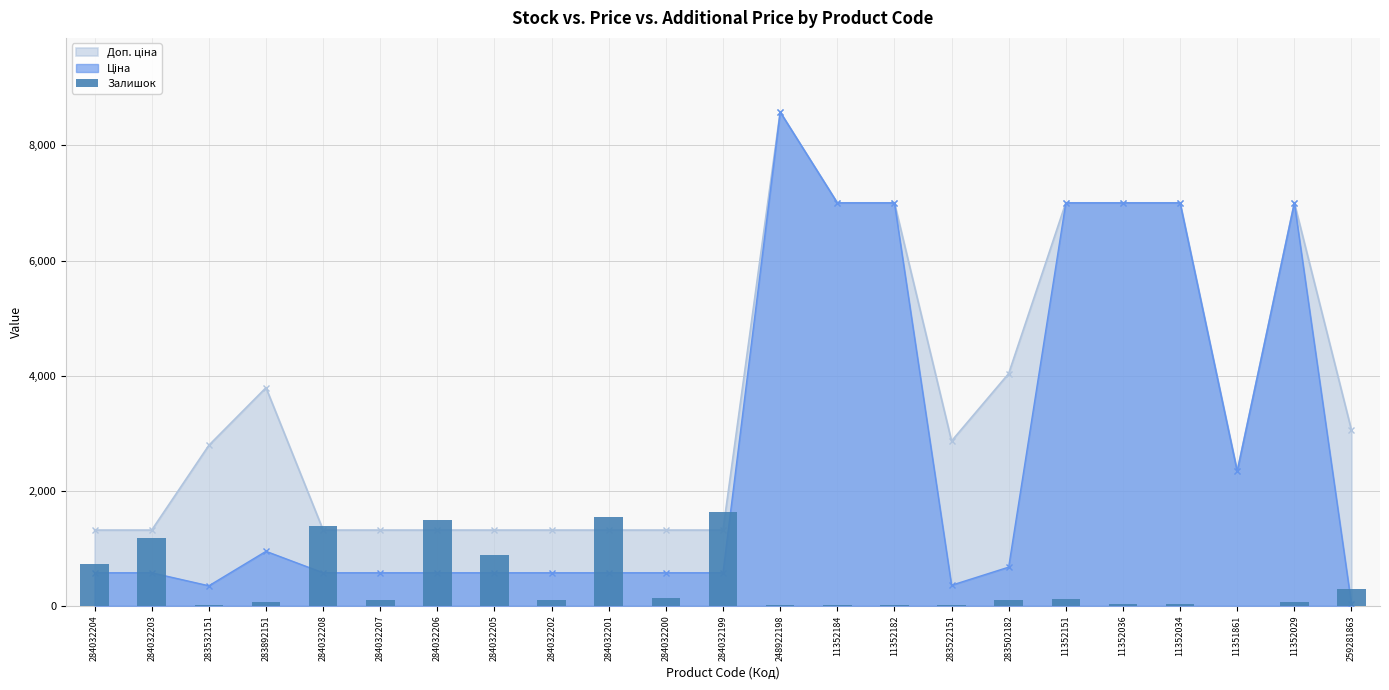

Reading right to left, list all the values displayed in this chart.

298	61	6	32	27	117	106	16	21	18	12	1628	140	1552	102	889	1499	106	1394	61	16	1172	719